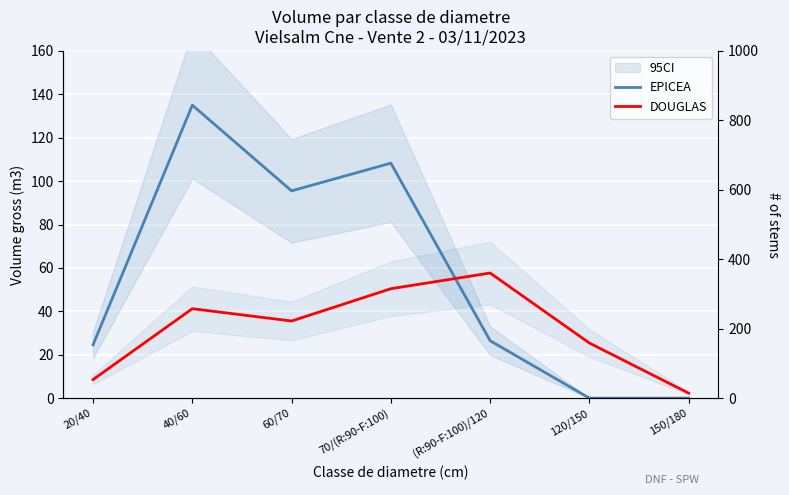

How many interior local peaks does the DOUGLAS series have?

2